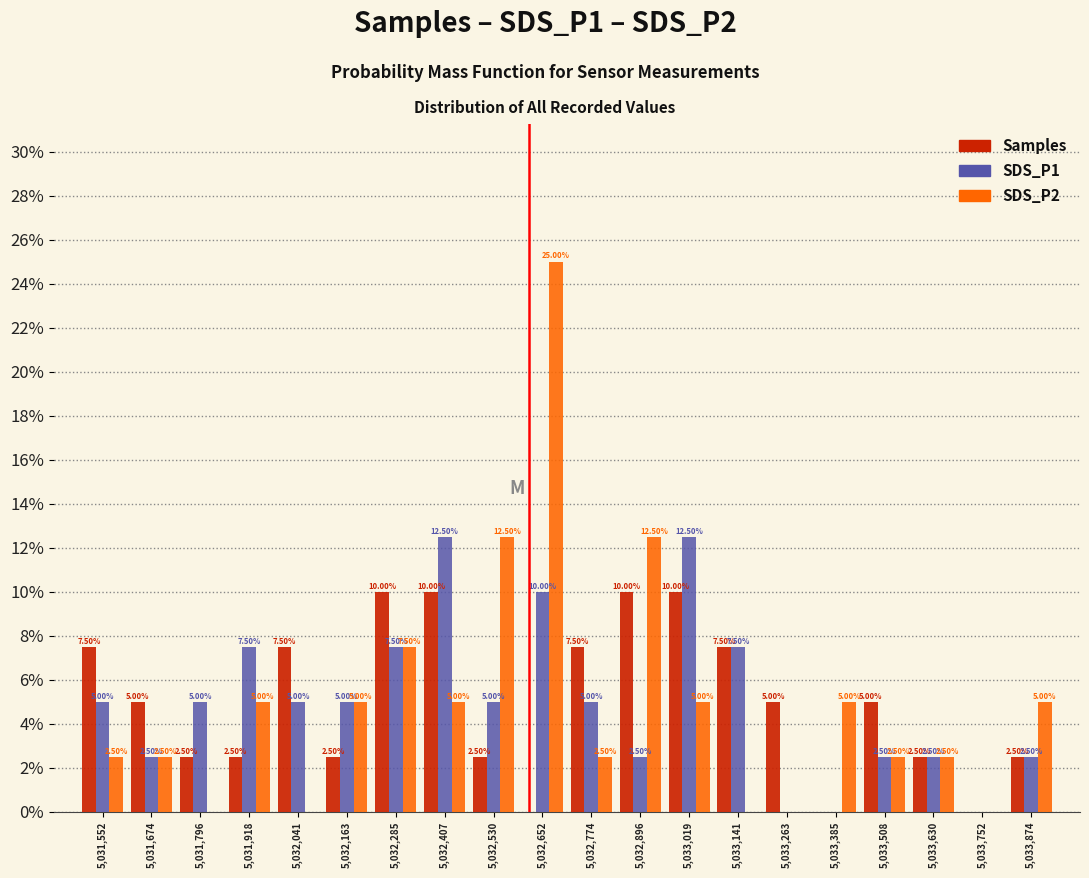

At which category is the sum across all series the highest?

5,032,652